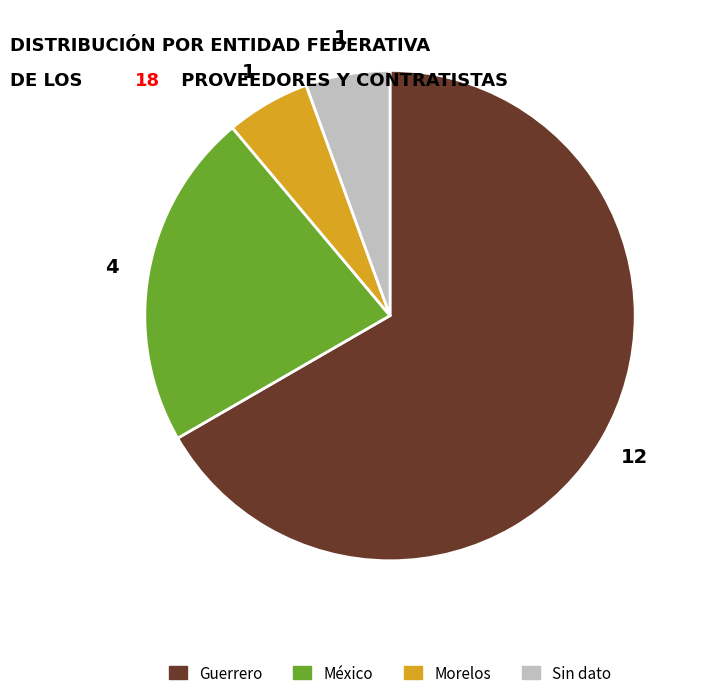

Is there any slice that represents more than half of the pie?

Yes